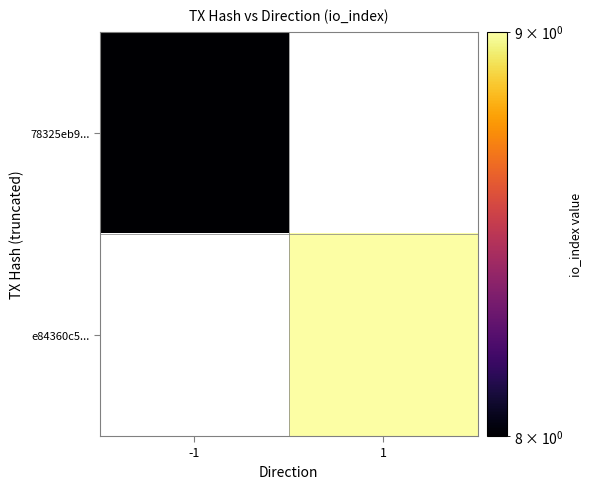

Which category has the lowest value in the 78325eb9... series?

-1